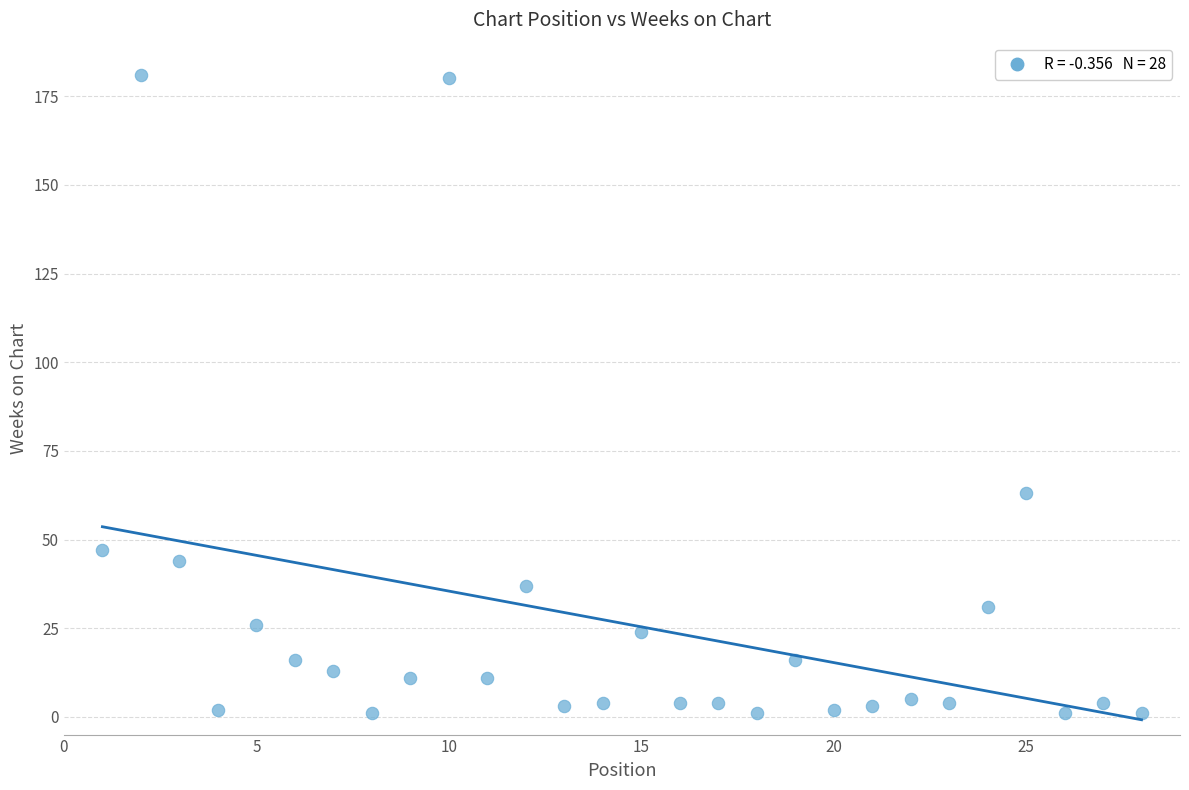

What Y value in the scatter plot is closest to 91?

63